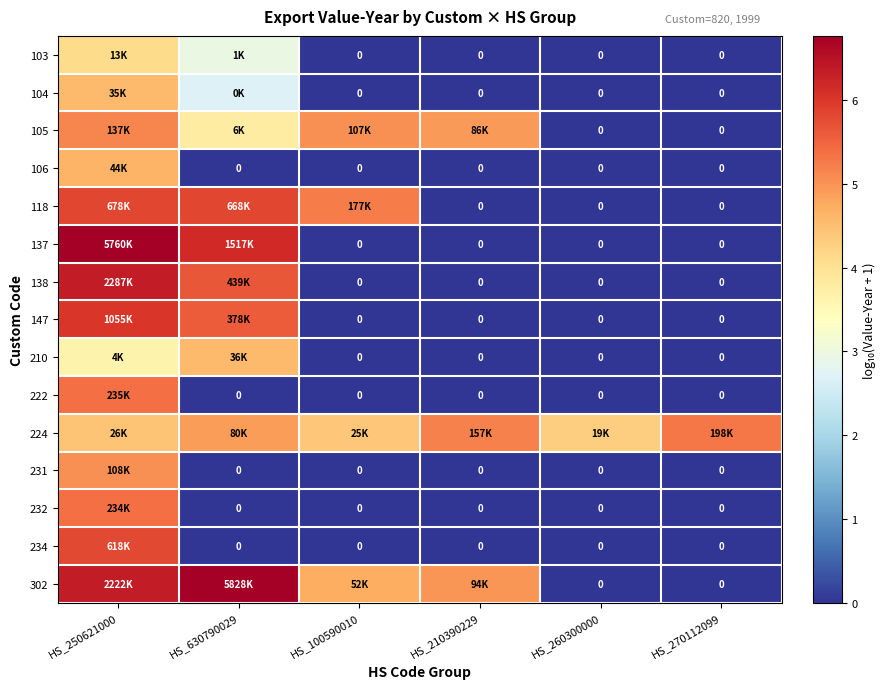

How many data points in 147 are above 0?

2